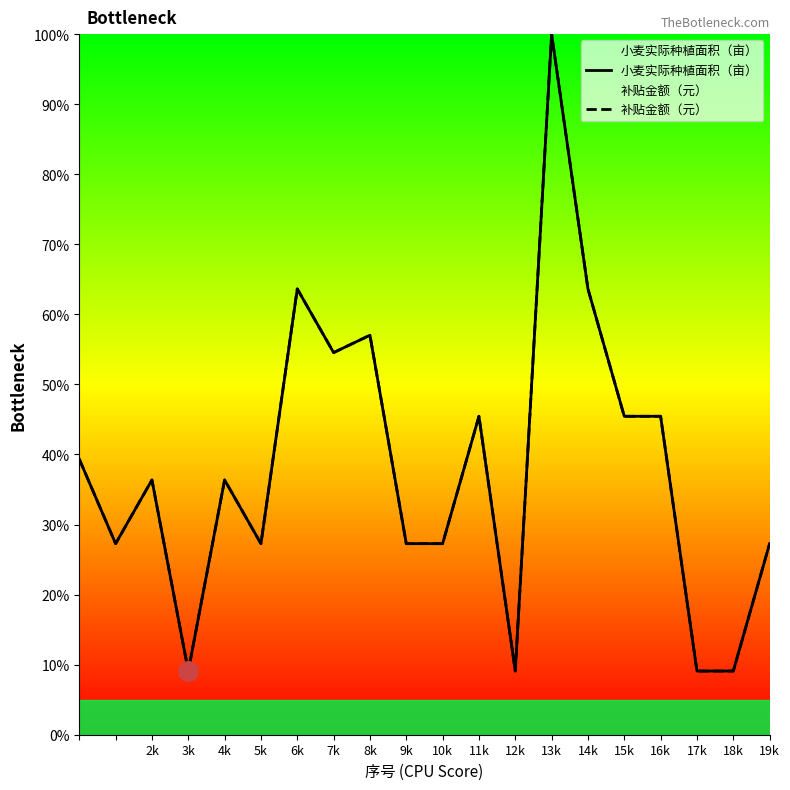

The 补贴金额（元） series shows 13.8 at 13k. True or false?

False